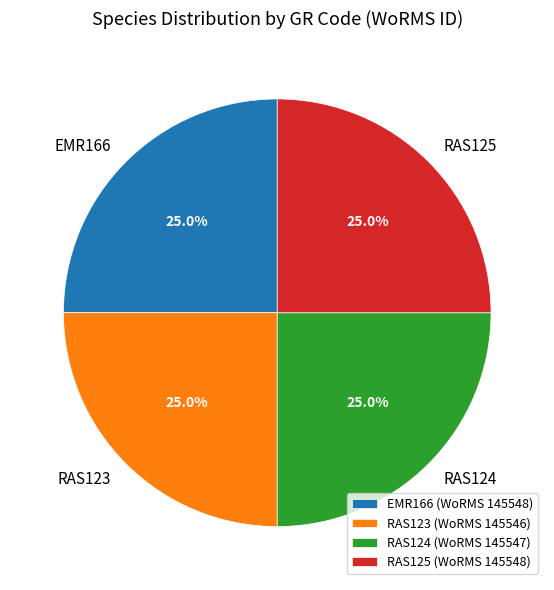

To the nearest percent, what percentage of the pie is EMR166?

25%